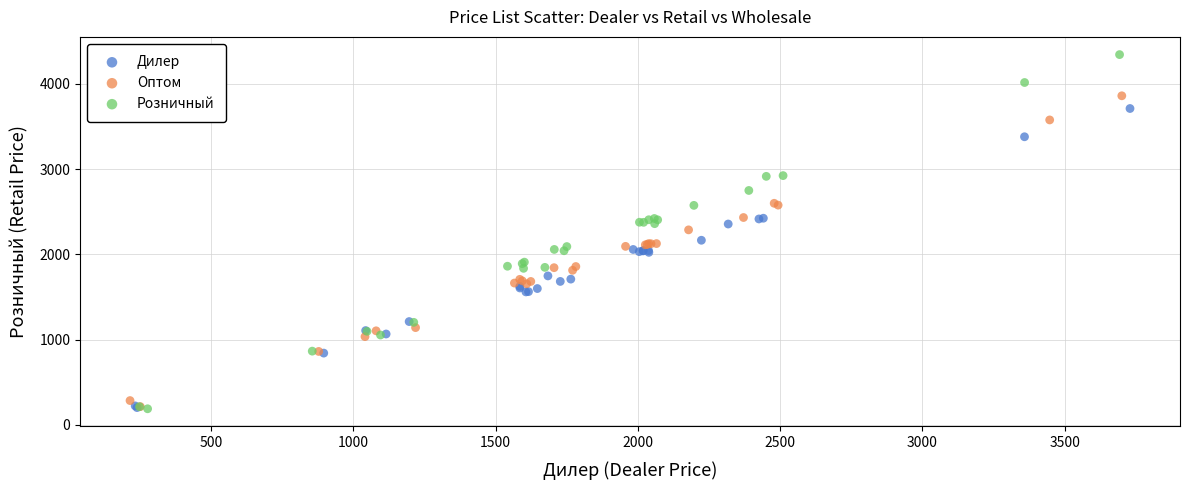

What are all the series names shown in the legend?

Дилер, Оптом, Розничный